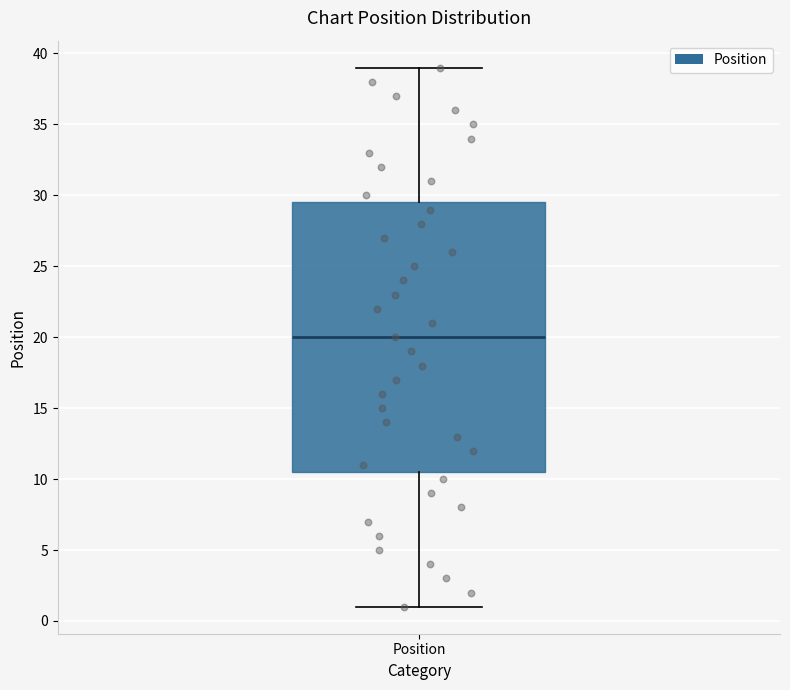

Transcribe this box plot: give where the median line is, the range the box spans, and where the two whiskers end, as read against the y-axis. The values are not printed on the chart, so give them approximately, as read against the axis.

median 20.0, box 10.5 to 29.5, whiskers 1.0 to 39.0